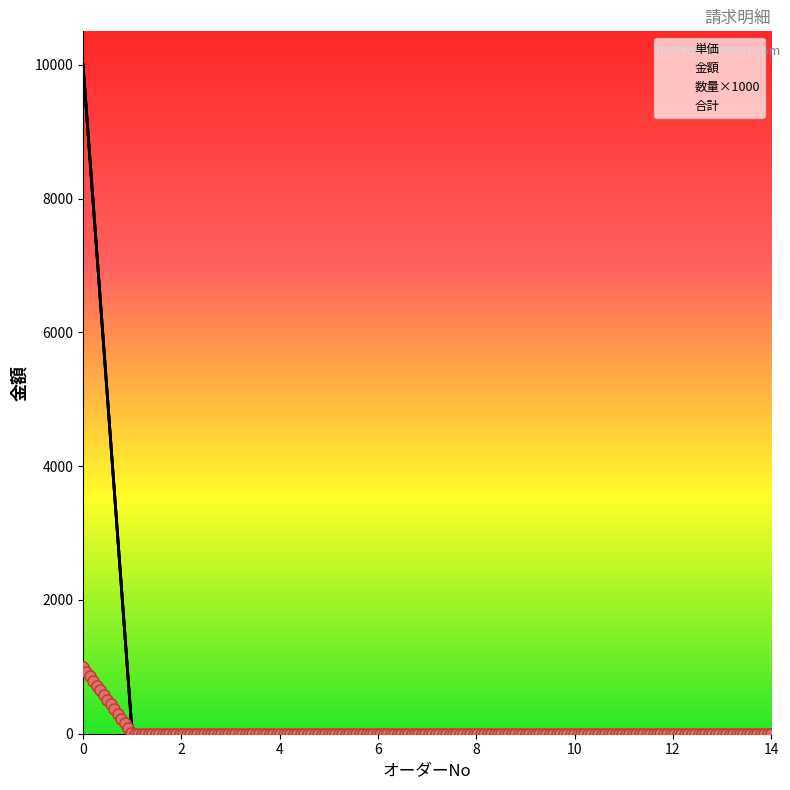

How many values in the 単位合計 series exceed 0?

1